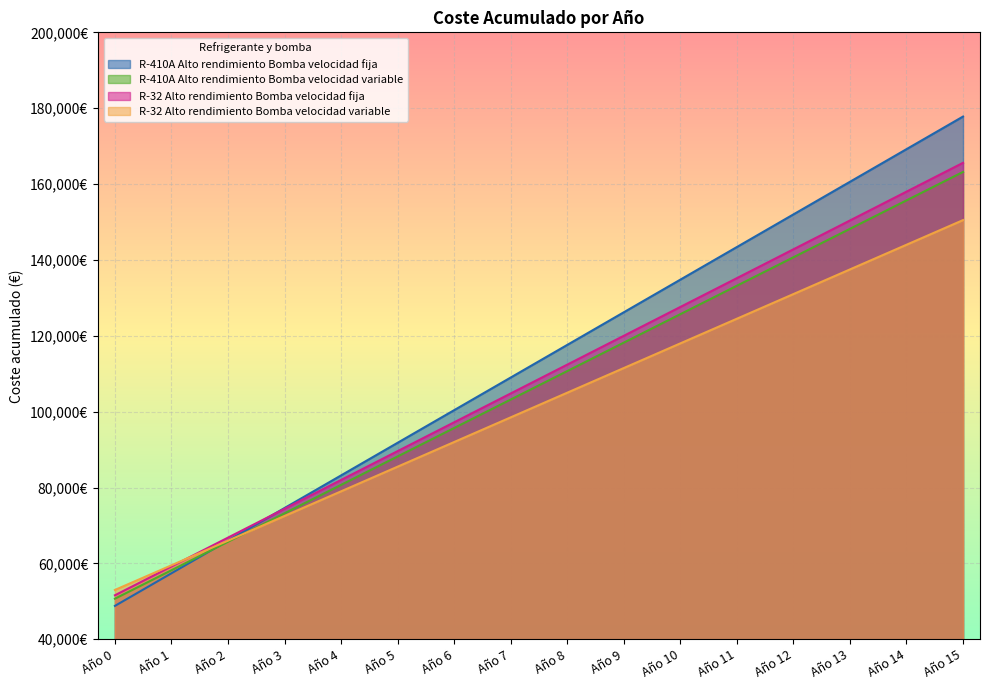

At which category is the sum across all series the highest?

Año 15